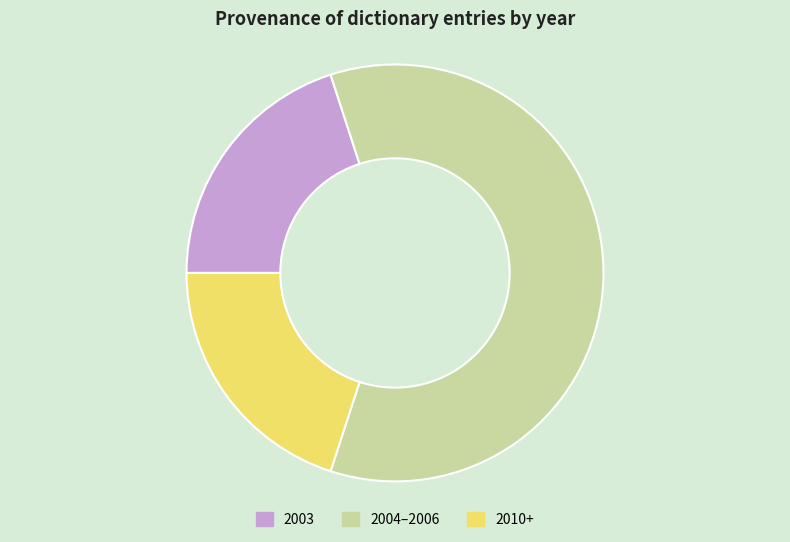

The 2004–2006 slice represents 46% of the pie. True or false?

False